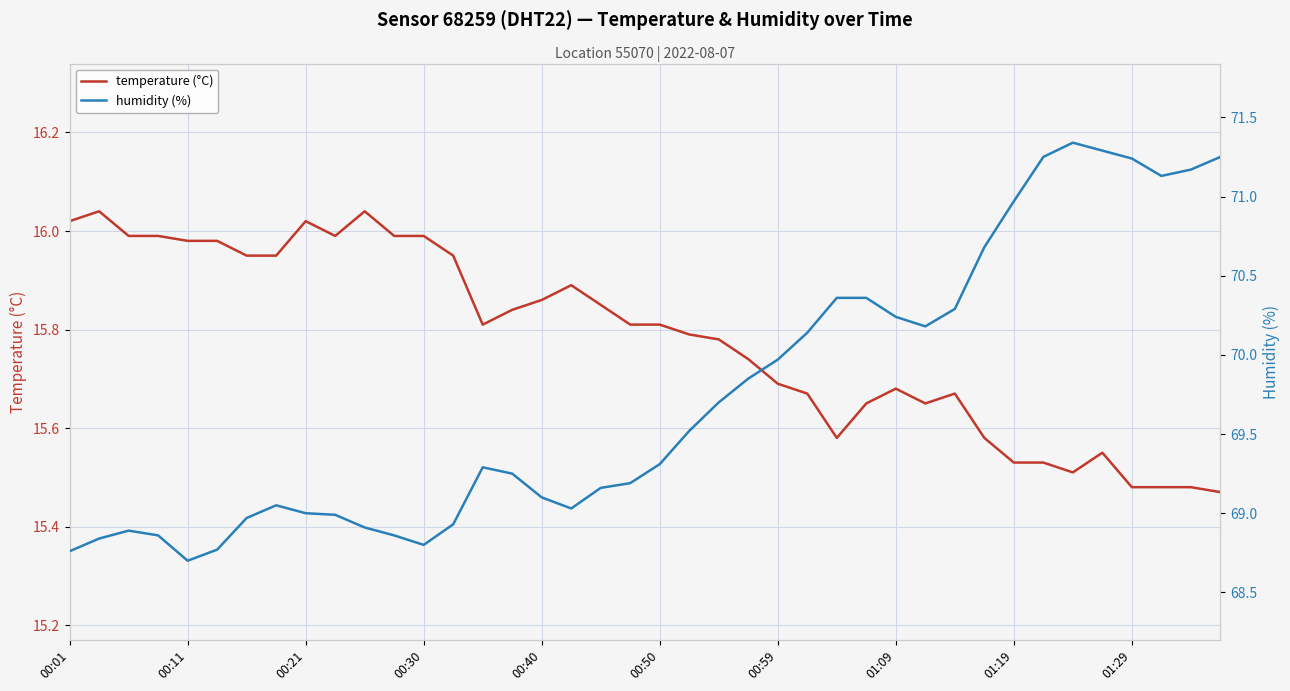

What position from the right is 23?

17